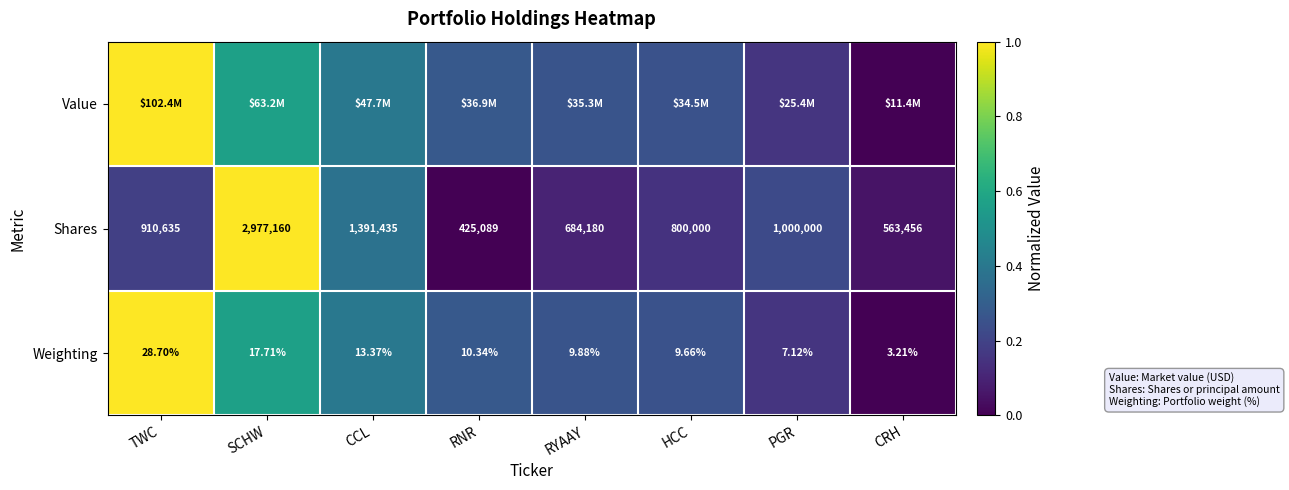

At which label is Shares closest to 1701124?

CCL